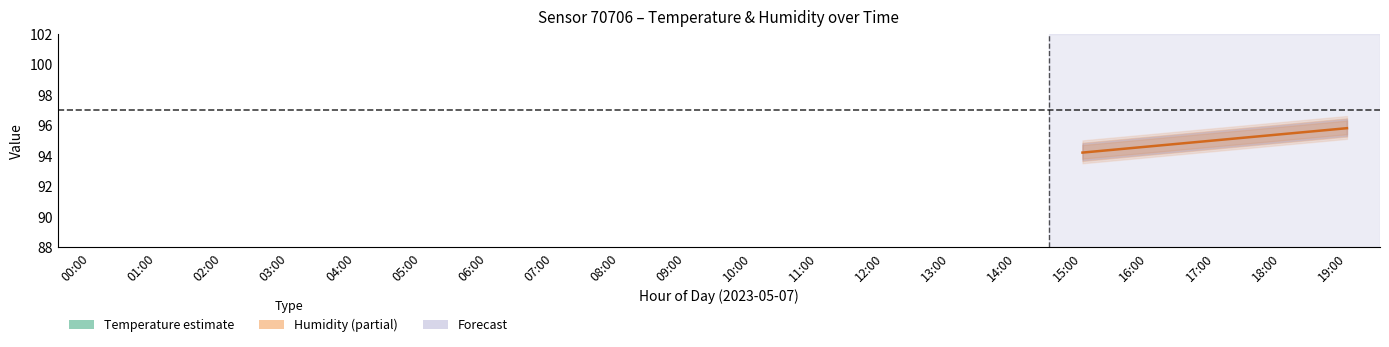

What is the label of the 16th point from the right?

04:00